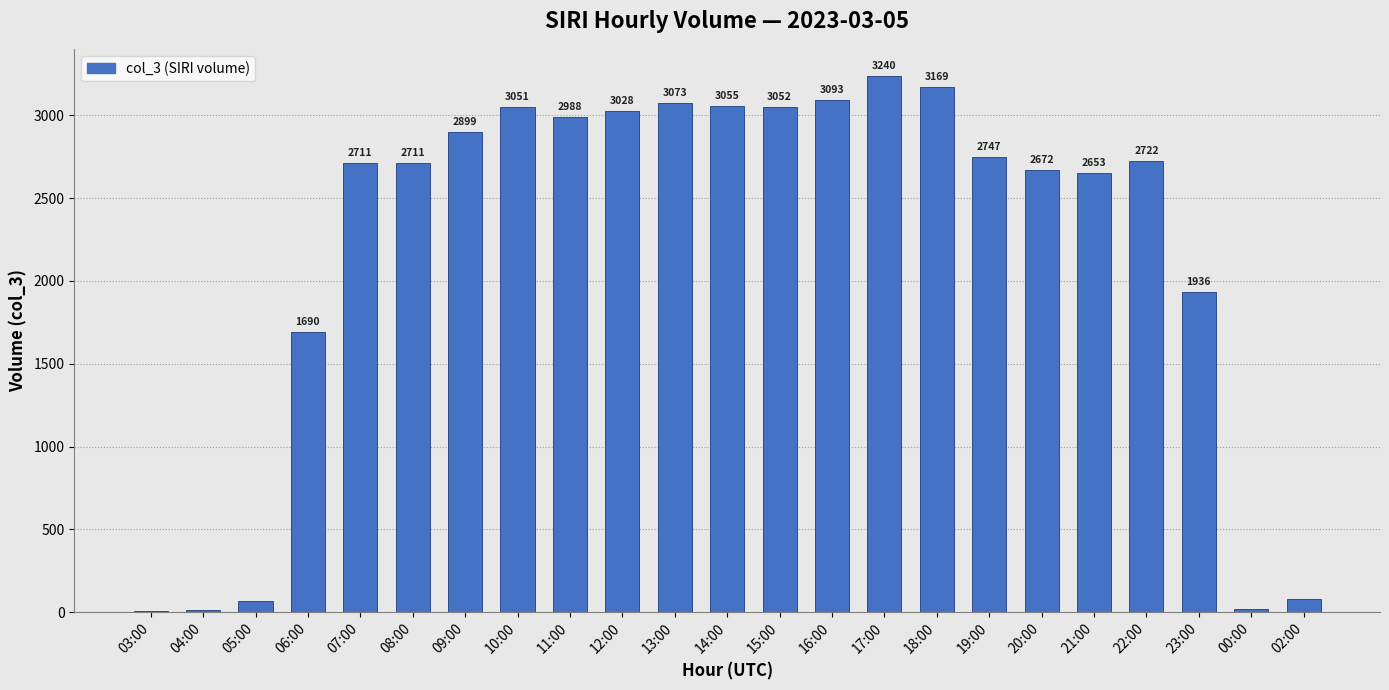

Where is the data nearest to the value 1624?

06:00